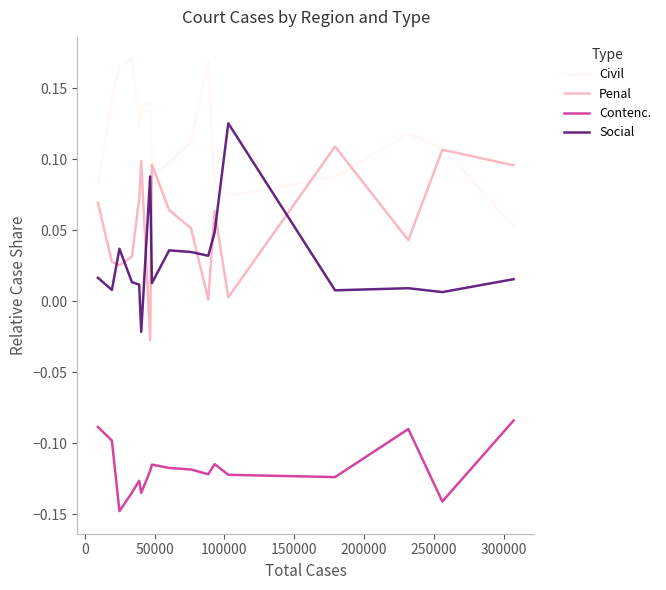

True or false: Contenc. and Civil cross at least once.

False